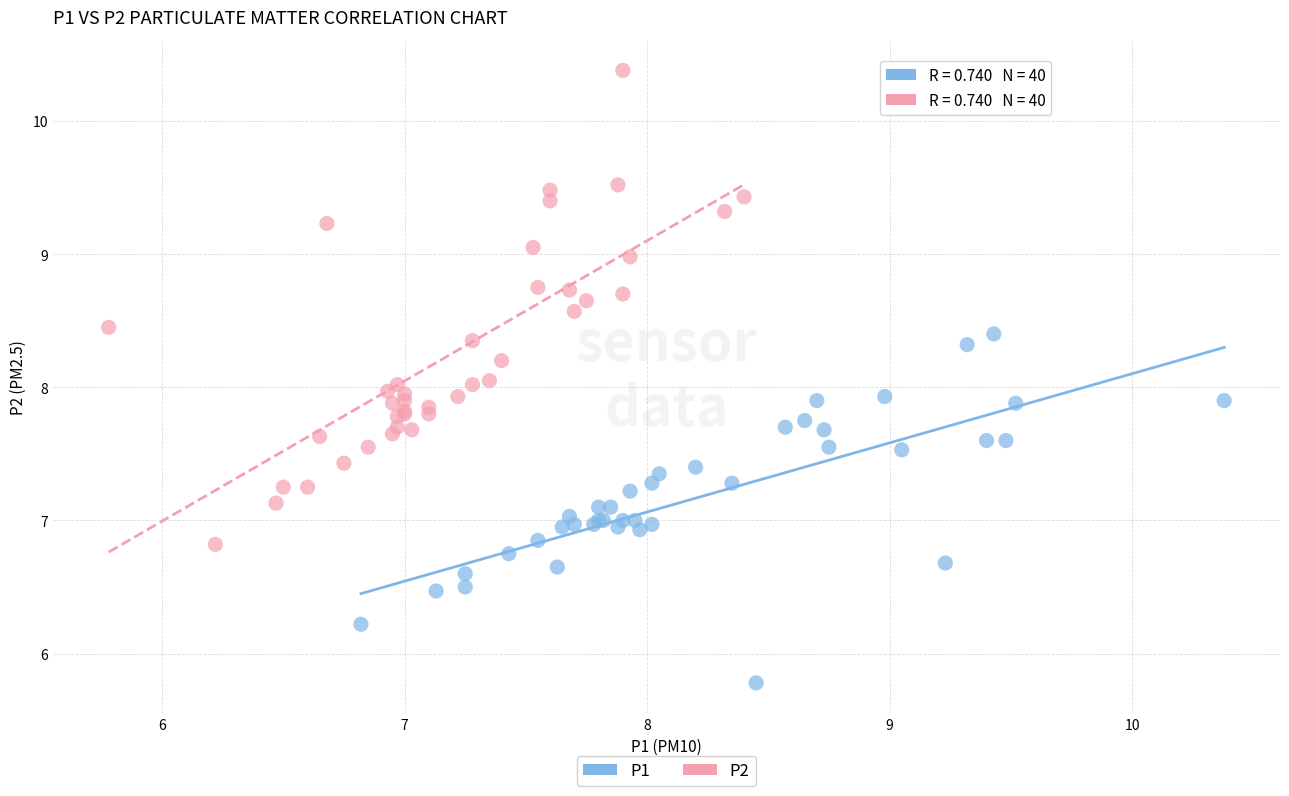

Which series has the largest Y range (max minus min)?

P2